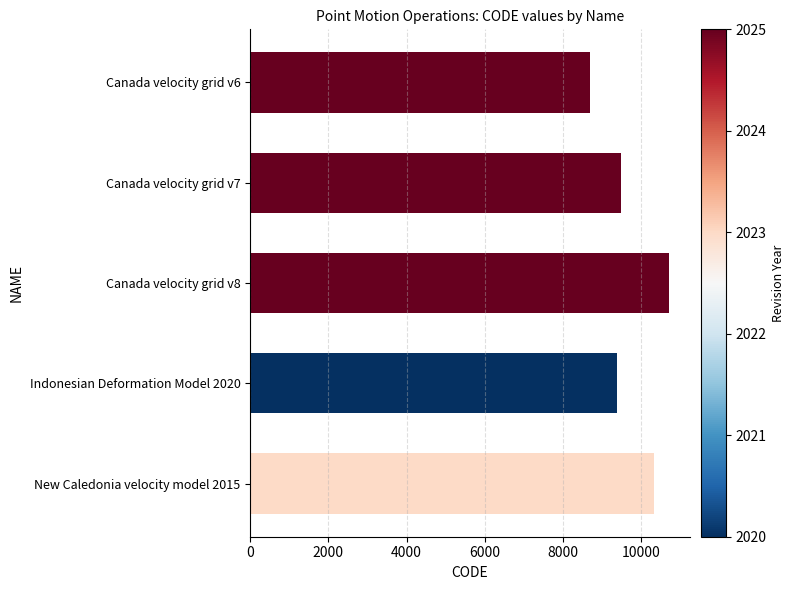

Reading top to bottom, extract all data points from this chart.

Canada velocity grid v6=8676	Canada velocity grid v7=9483	Canada velocity grid v8=10707	Indonesian Deformation Model 2020=9375	New Caledonia velocity model 2015=10323